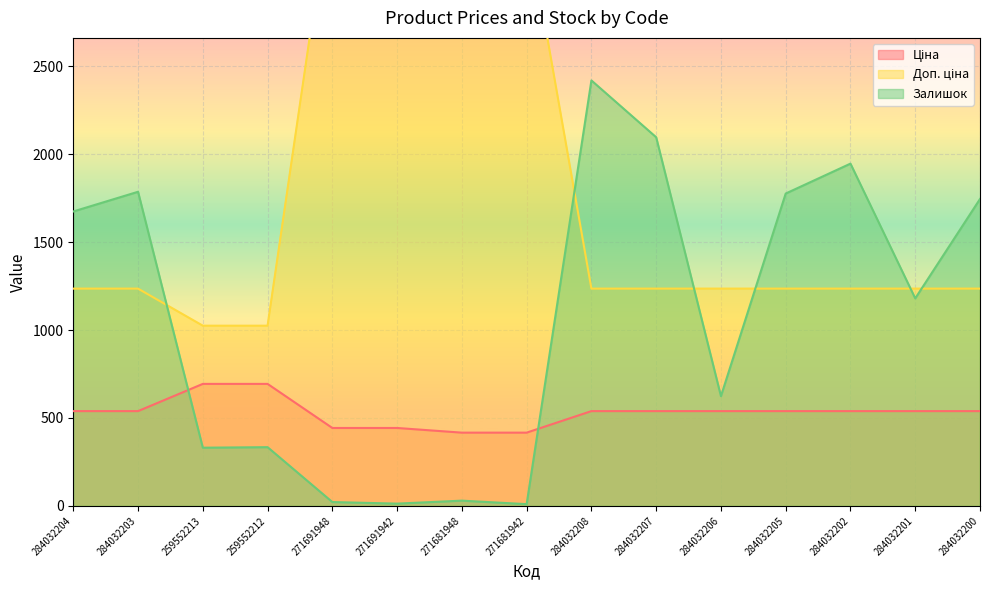

Which series changed the most between 284032207 and 284032206?

Залишок